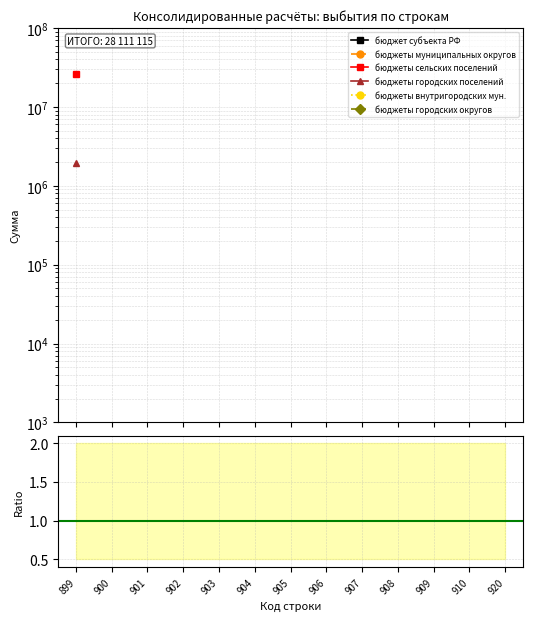

At which label does бюджеты сельских поселений reach its minimum?

899